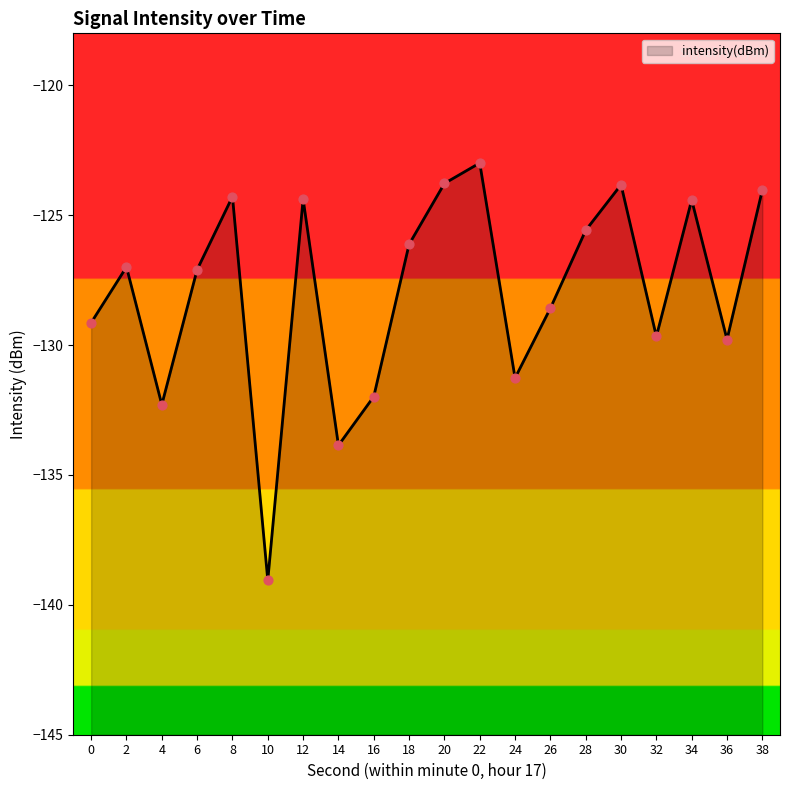

What is the change in value from 2 to 34?

+2.6